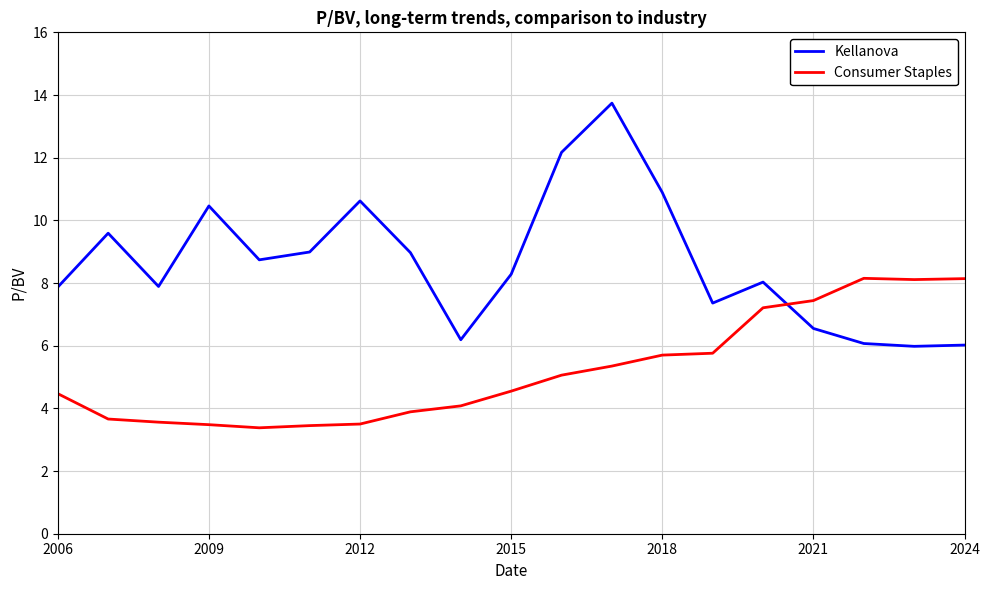

Rank the series by their average value, from highest to lowest.

Kellanova, Consumer Staples